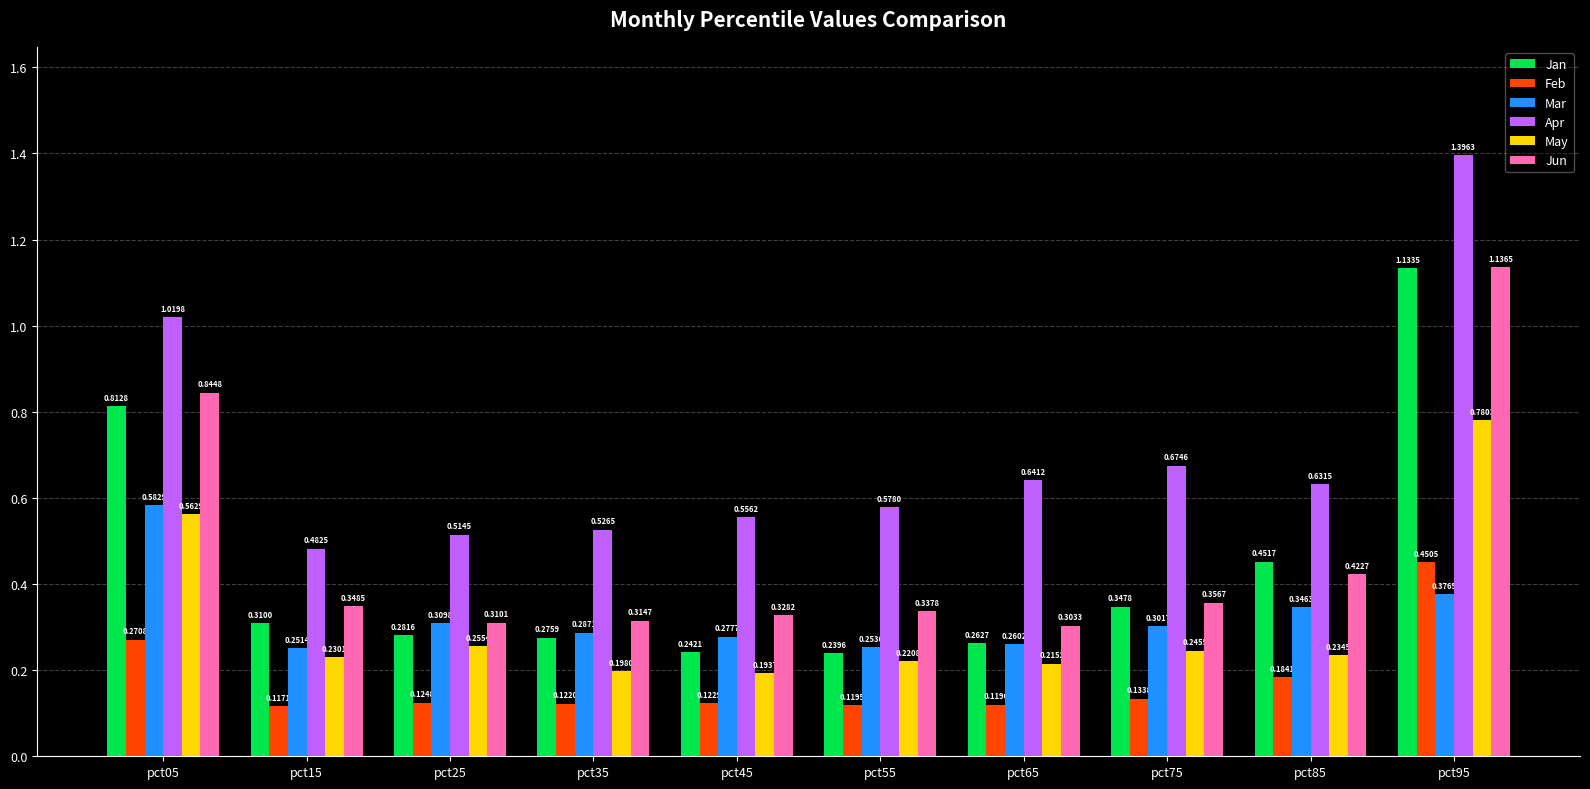

Does the chart contain stacked bars?

No